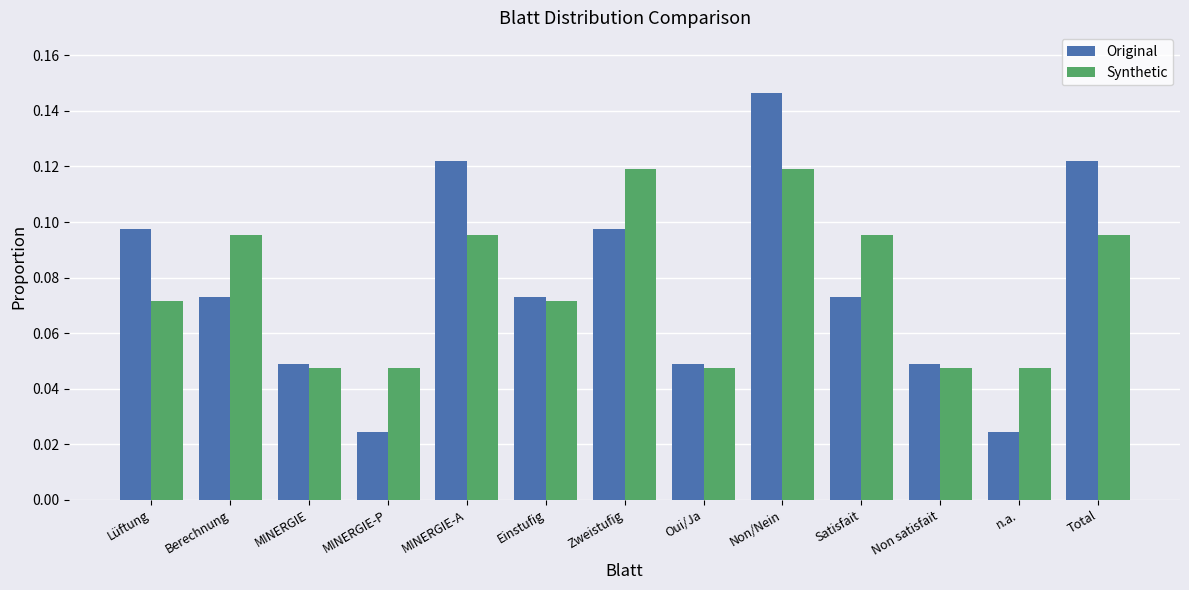

Which series changed the most between Oui/Ja and Non/Nein?

Original